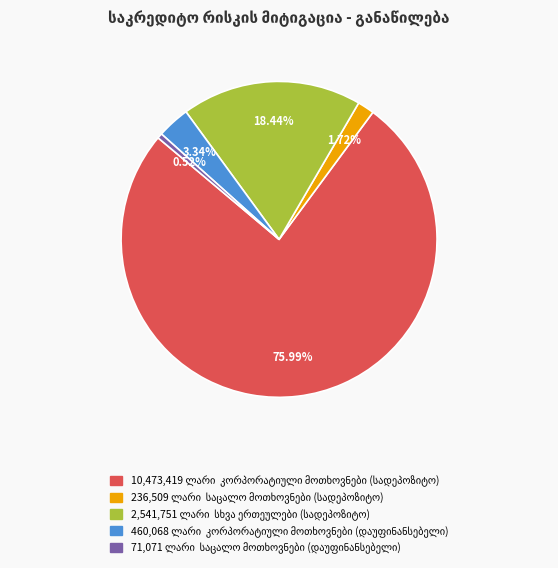

Is there a majority slice in this chart?

Yes